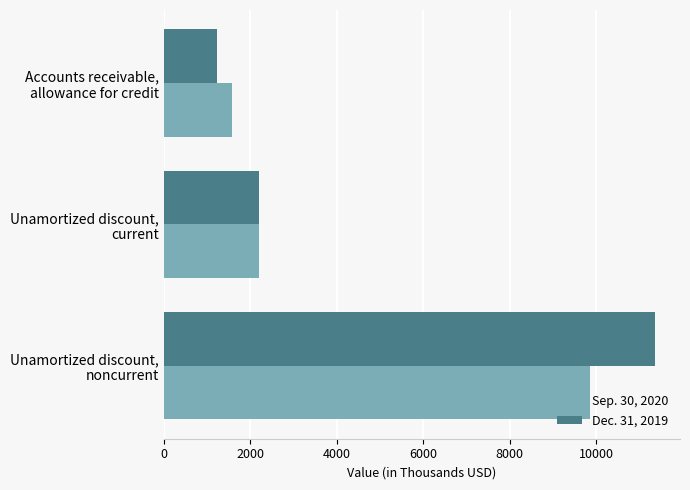

What is the average value of the Dec. 31, 2019 series?

4938